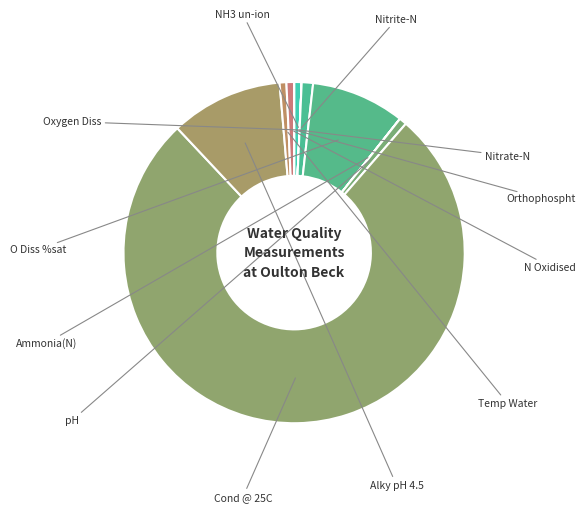

What is the total percentage of O Diss %sat and Nitrate-N?

9.6%